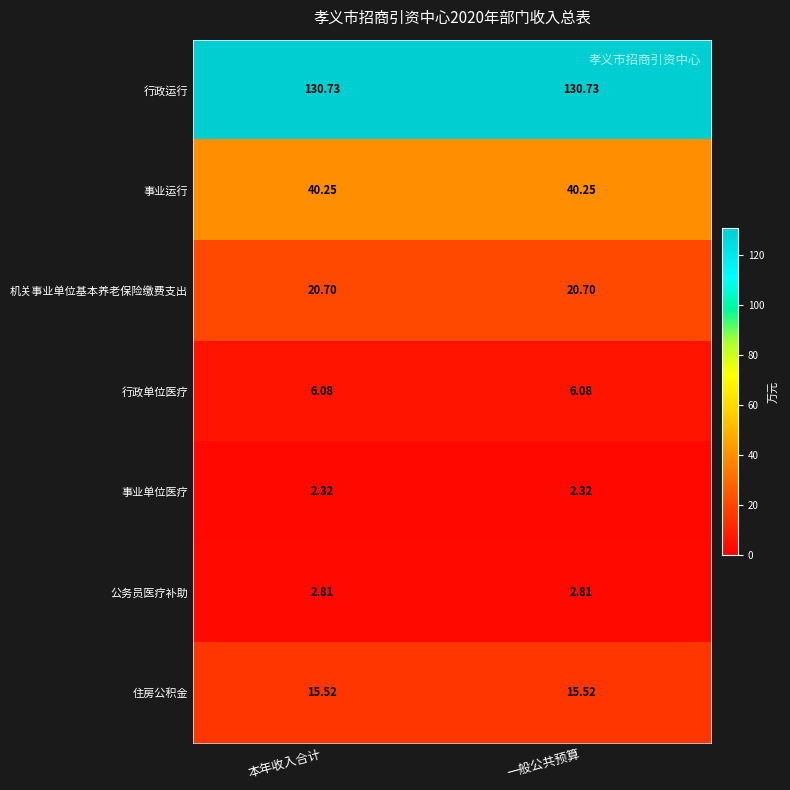

At how many categories does at least one series exceed 30?

2